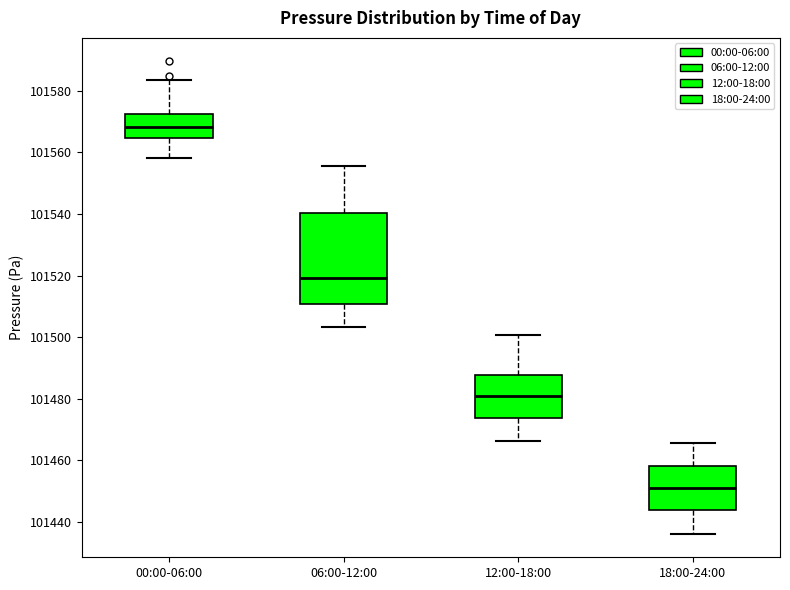

Where does the lower whisker of the box for 12:00-18:00 end on the y-axis? The values are not printed on the chart, so give them approximately, as read against the axis.

101466